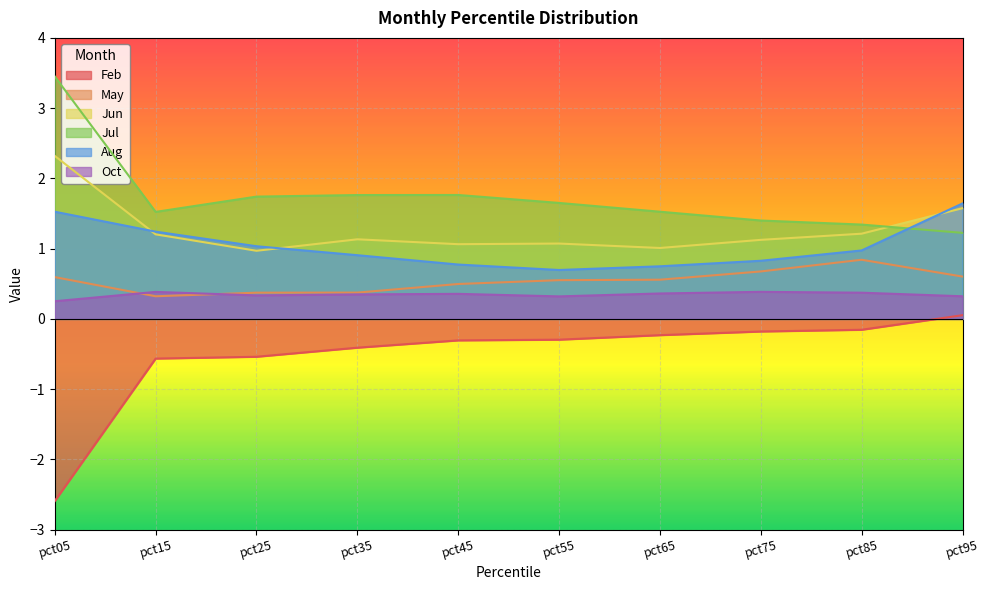

At how many categories does at least one series exceed 0?

10